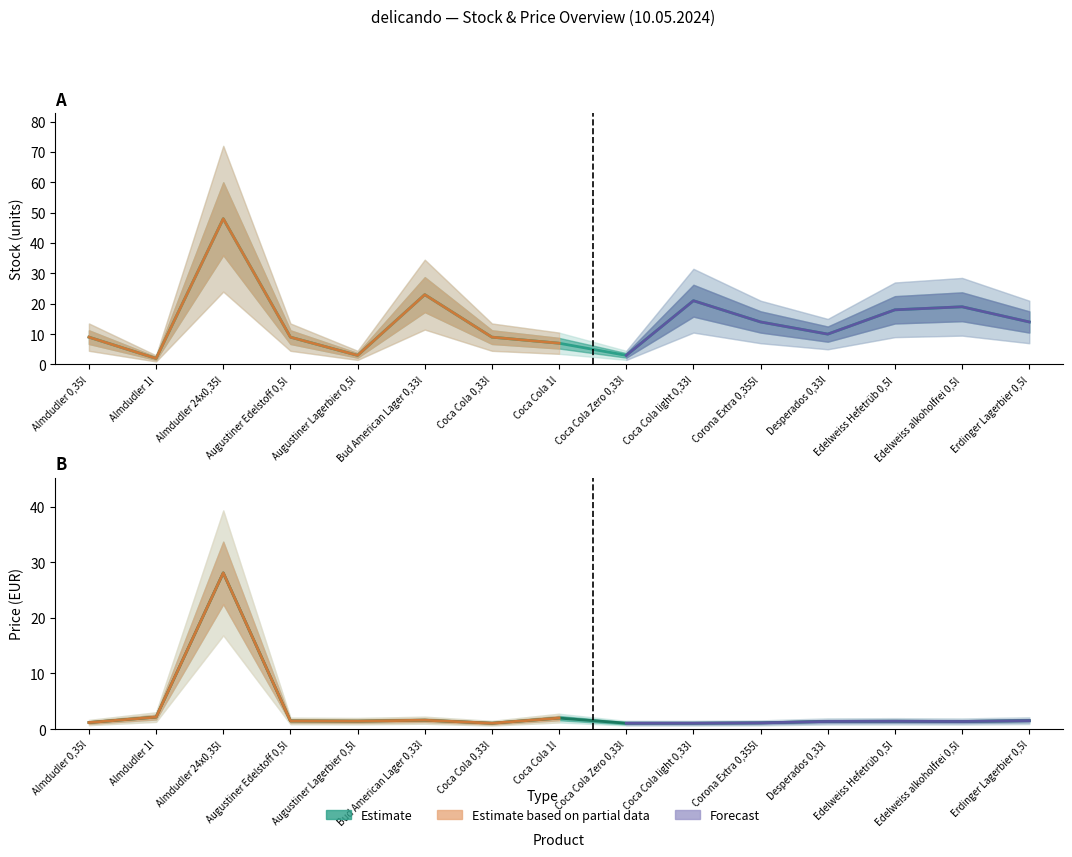

Between which two adjacent categories do Stock and Price EUR first intersect?

Almdudler 0,35l and Almdudler 1l